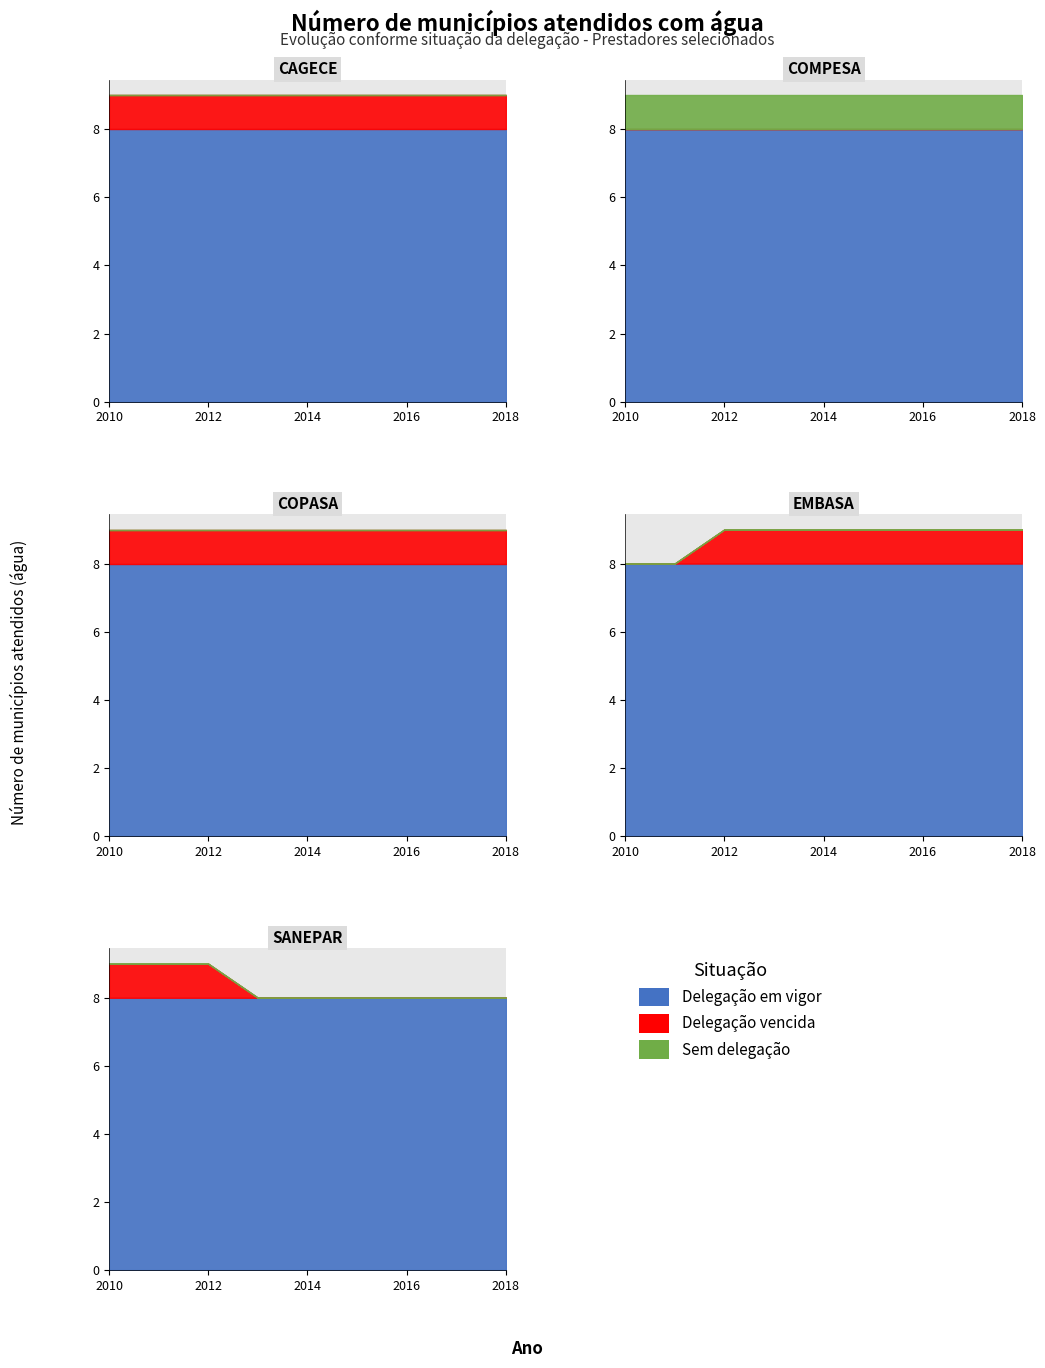

Where is Delegacao em vigor nearest to the value 4?

8